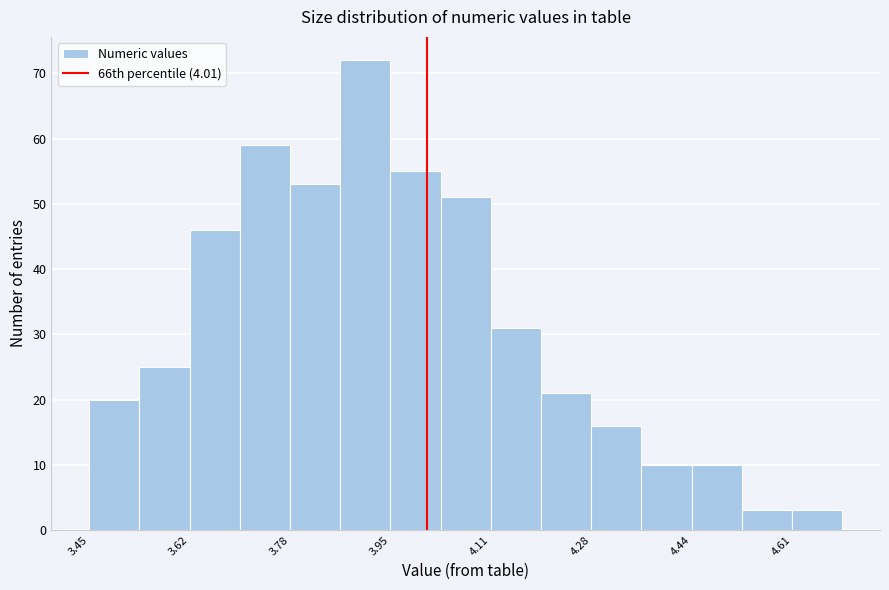

What is the height of the bar covering 4.52 to 4.60 on the x-axis? Neither the bar edges nor the heights are printed on the chart, so give them approximately, as read against the axes.

3